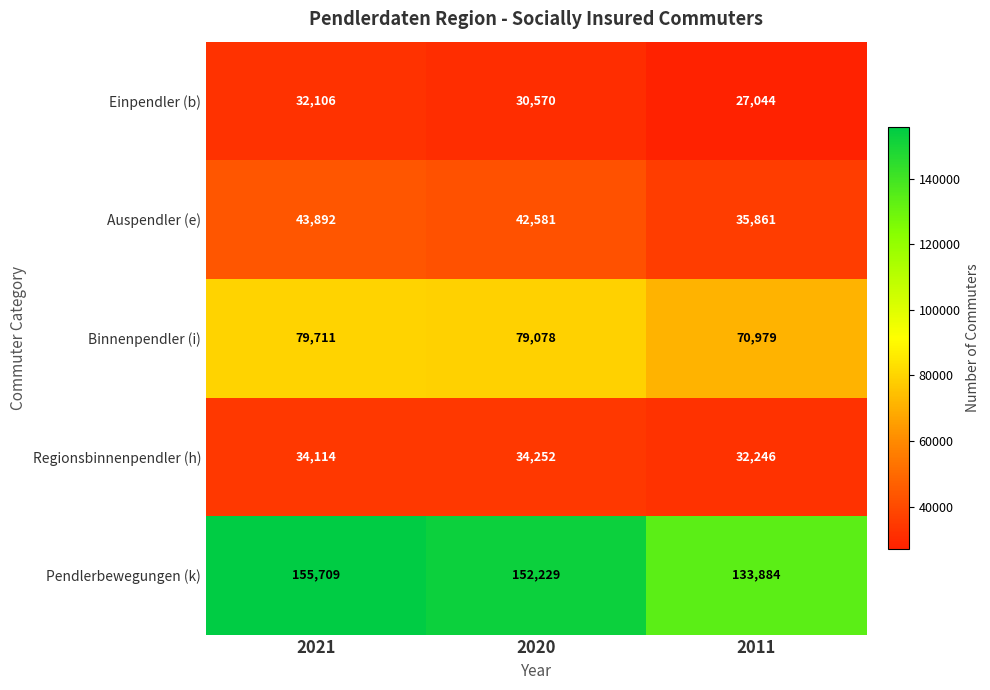

Reading left to right, transcribe all the data shown in this chart.

Einpendler (b): 32106	30570	27044
Auspendler (e): 43892	42581	35861
Binnenpendler (i): 79711	79078	70979
Regionsbinnenpendler (h): 34114	34252	32246
Pendlerbewegungen (k): 155709	152229	133884